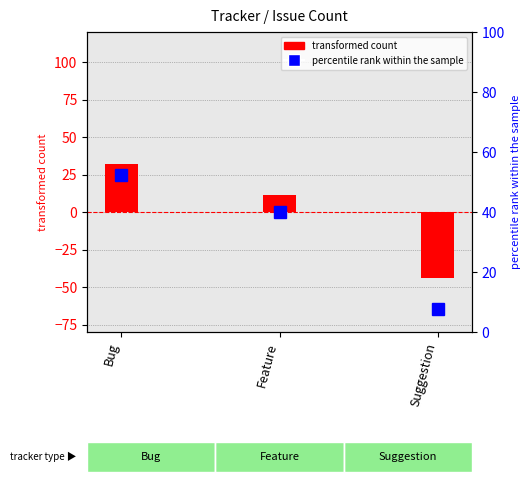

At which label does transformed count reach its minimum?

Suggestion